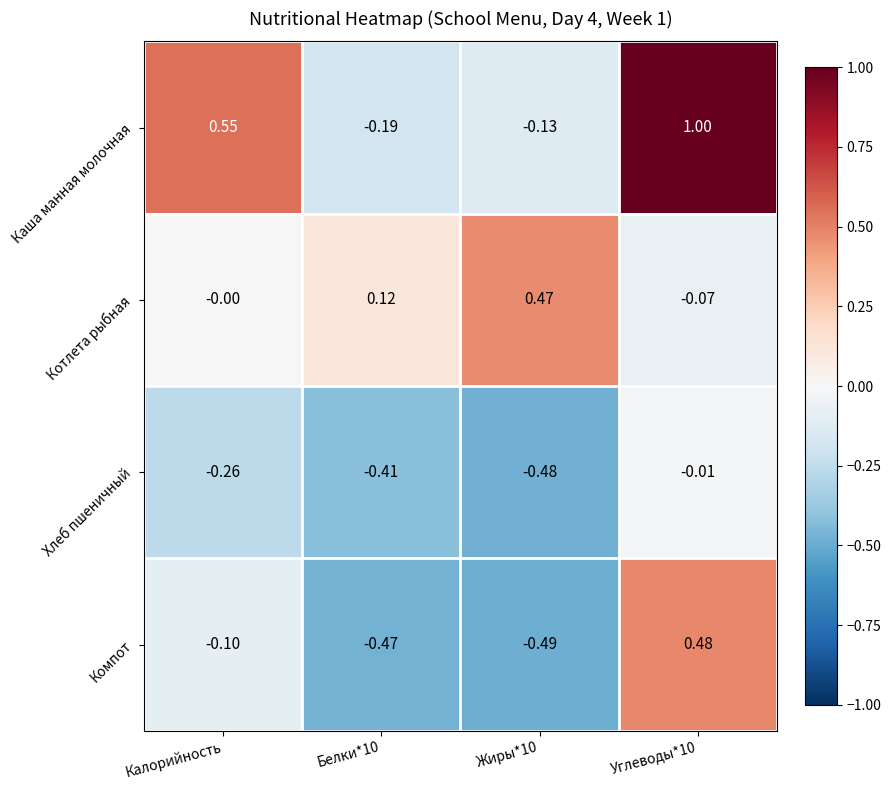

Which series has the largest range (max minus min)?

Каша манная молочная